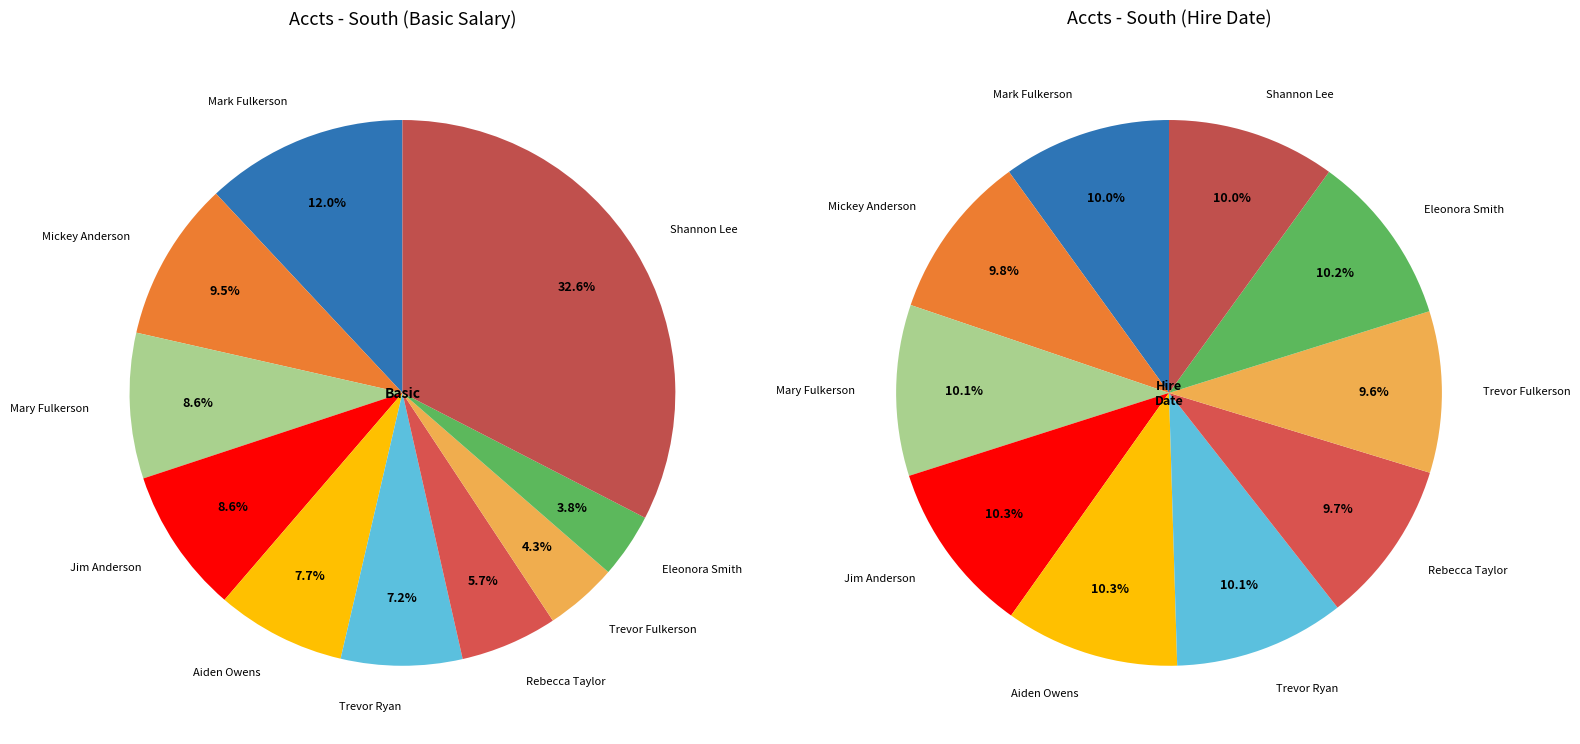

Combined, what portion of the pie is Trevor Fulkerson and Shannon Lee?

36.9%